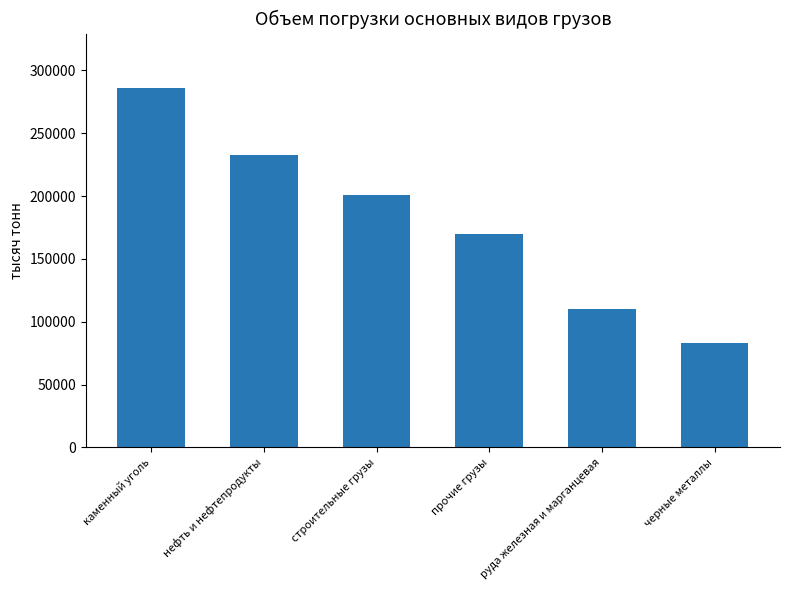

True or false: the data shows 122614 at черные металлы.

False